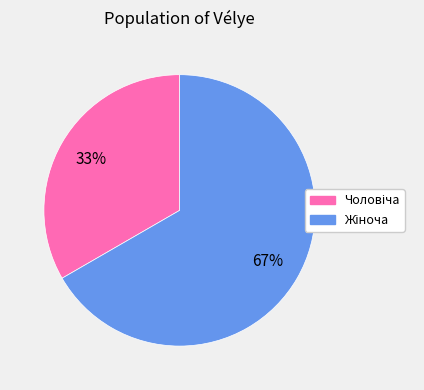

How many segments does this pie chart have?

2